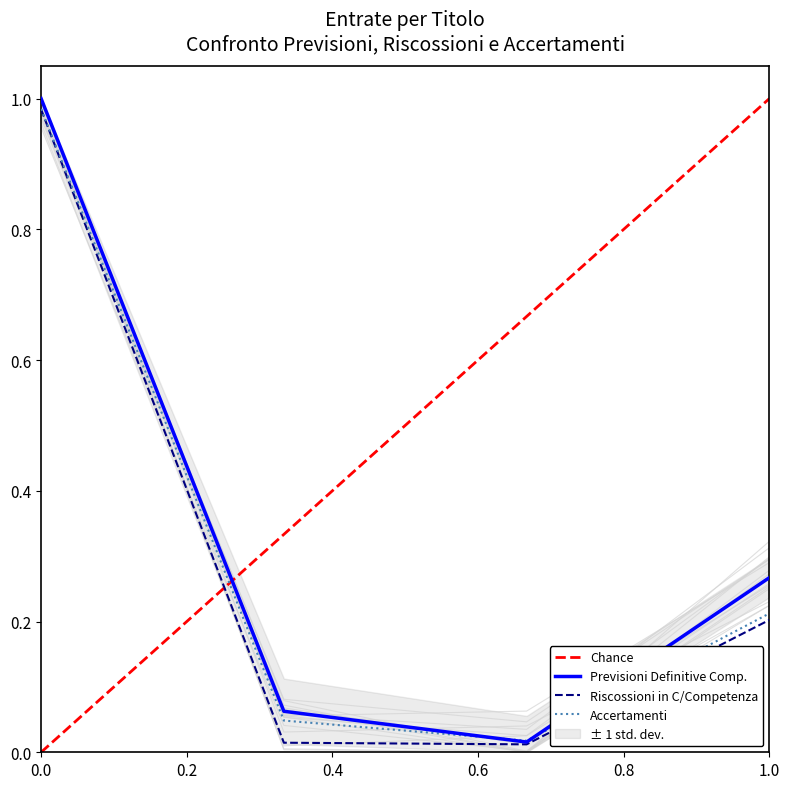

Count the number of data series in this chart.

3